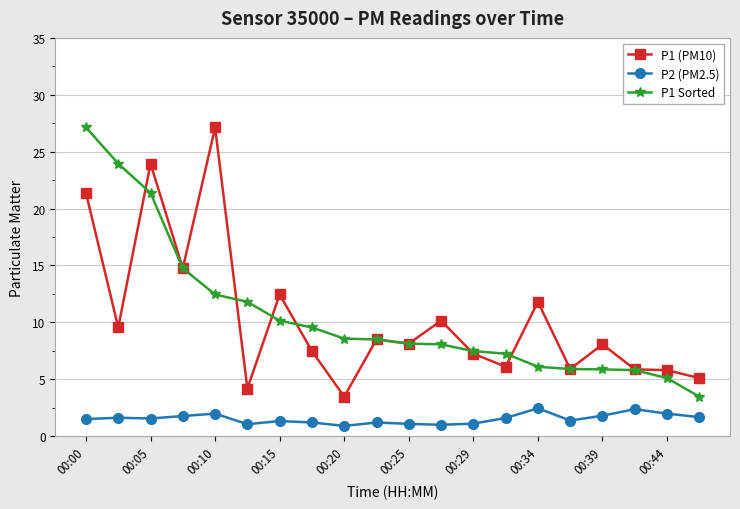

True or false: P2 (PM2.5) has more than 1 interior local peaks.

True